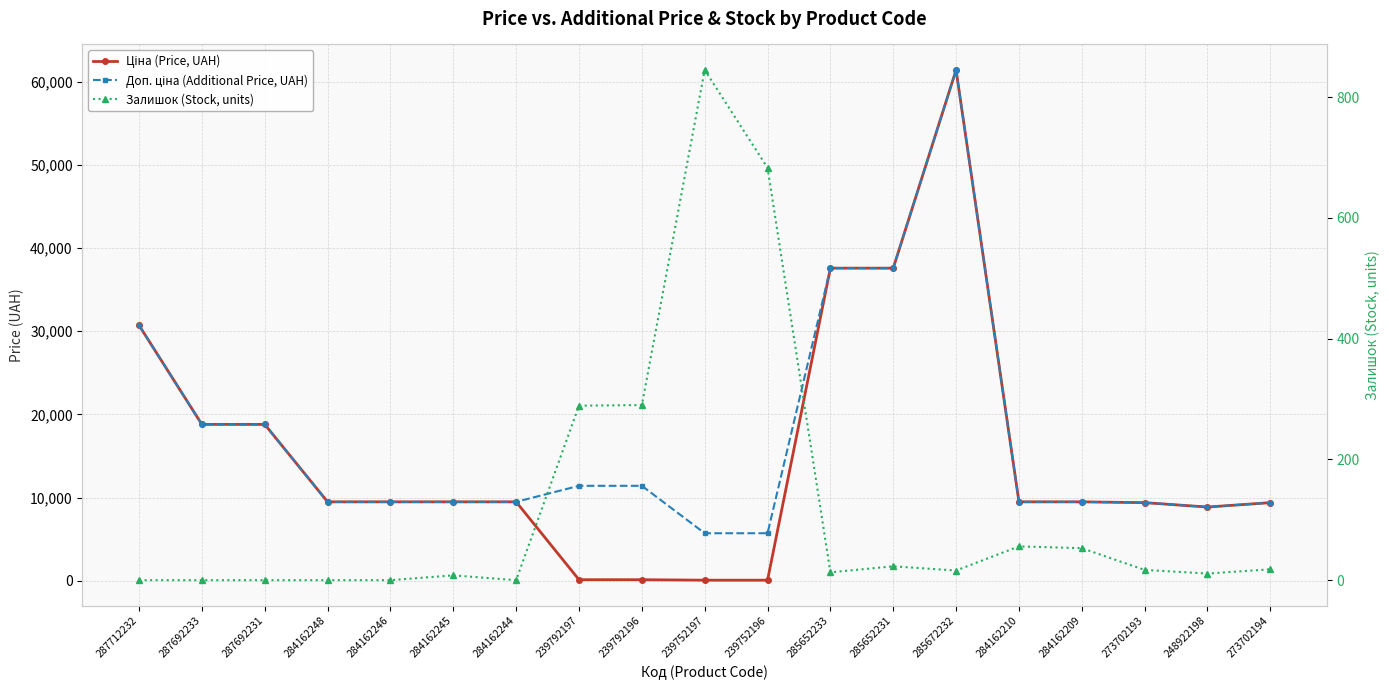

What are all the series names shown in the legend?

Ціна (Price, UAH), Доп. ціна (Additional Price, UAH), Залишок (Stock, units)